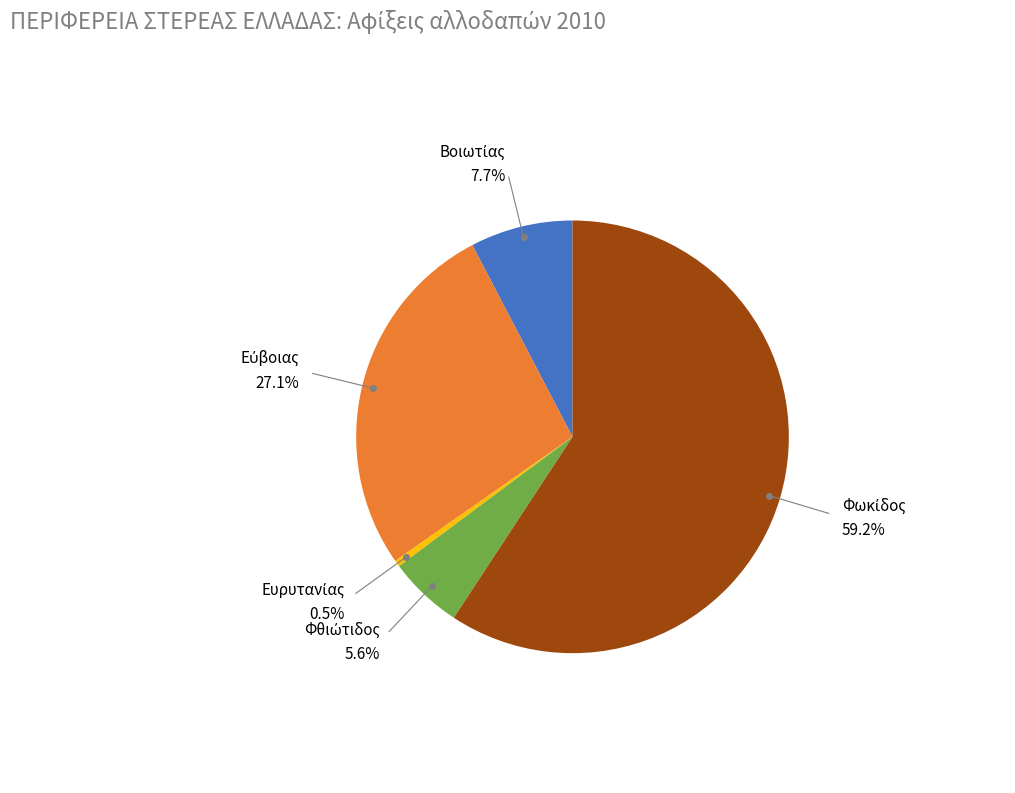

Does any single category account for the majority?

Yes